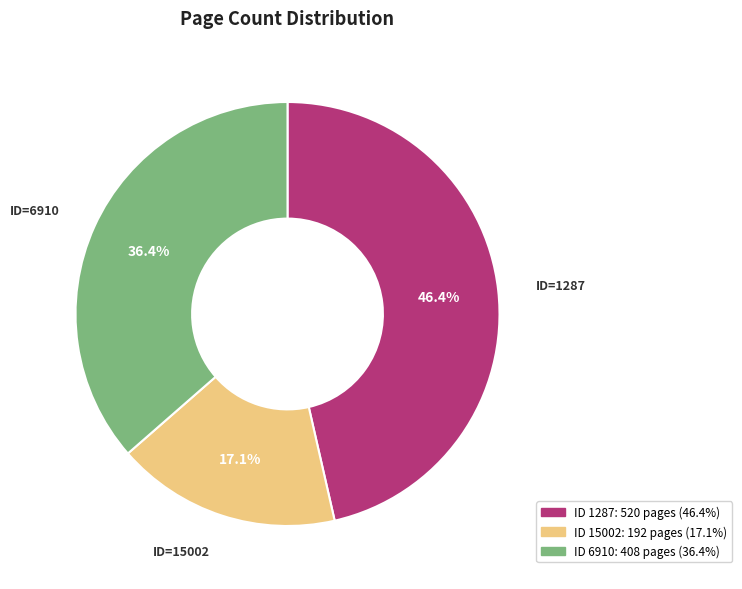

Is there any slice that represents more than half of the pie?

No